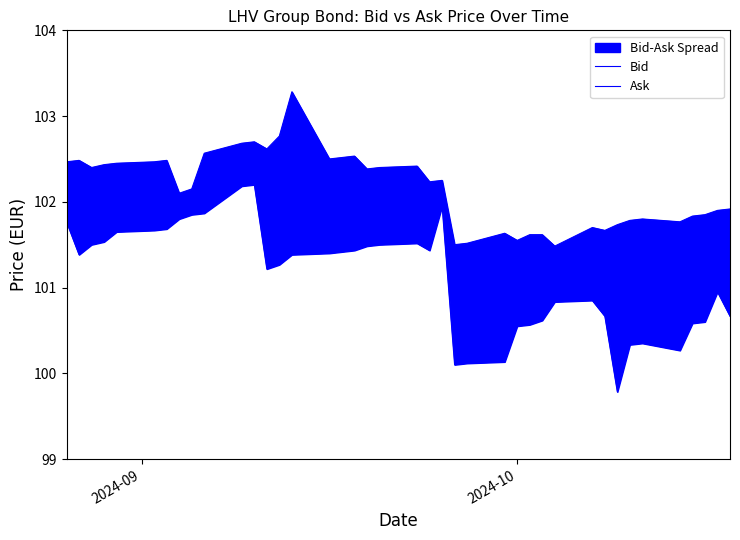

The Ask series shows 38.7 at 5. True or false?

False